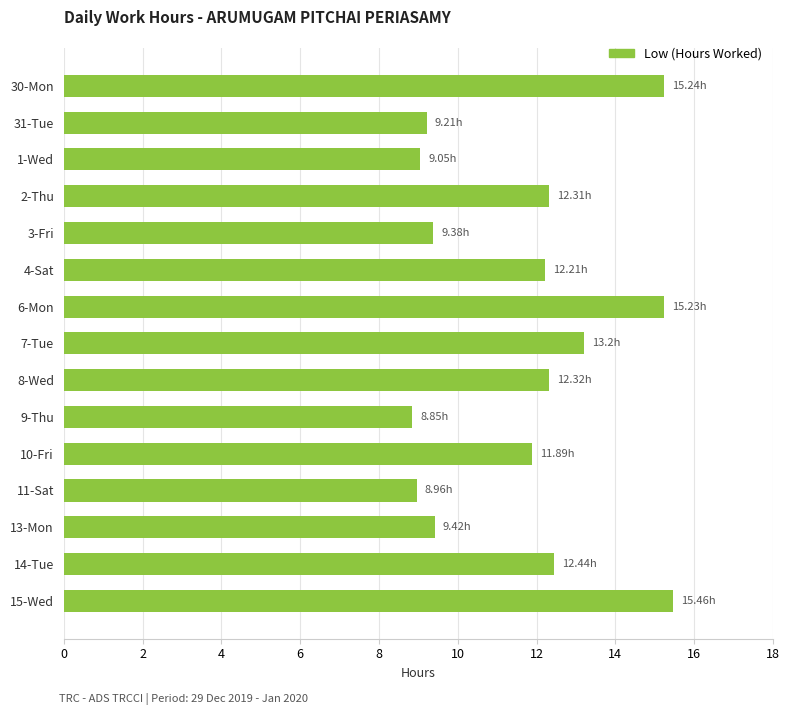

What is the difference between the second highest and minimum values?

6.4